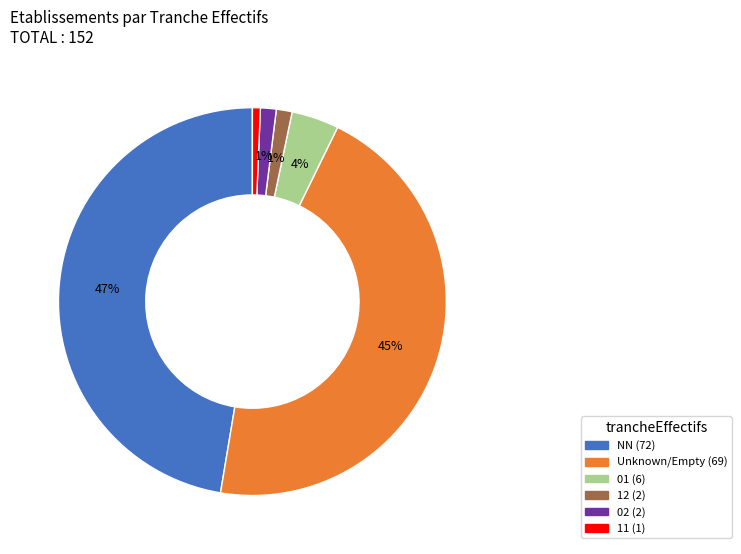

How many slices are in this pie chart?

6